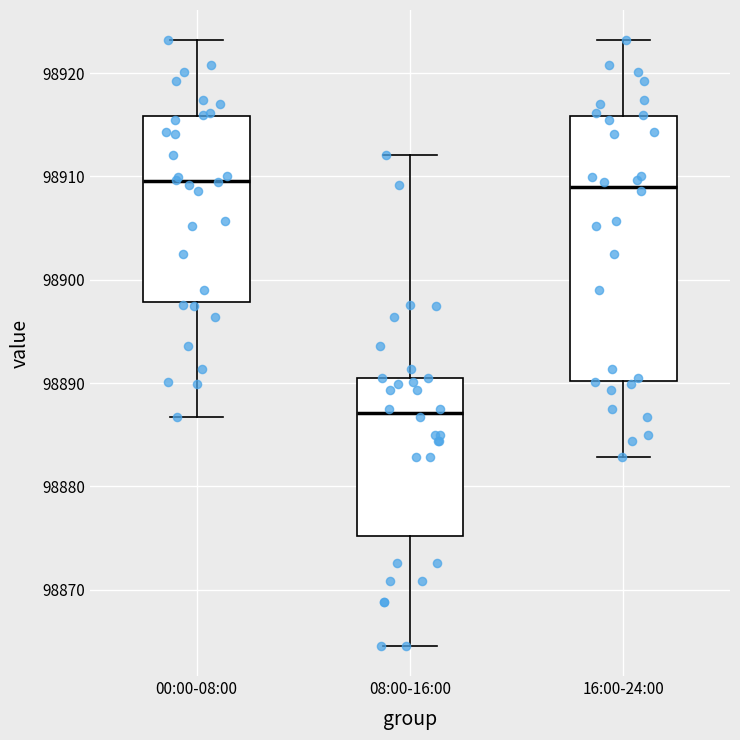

Which box is the tallest, from its lower edge to its upper edge?

16:00-24:00